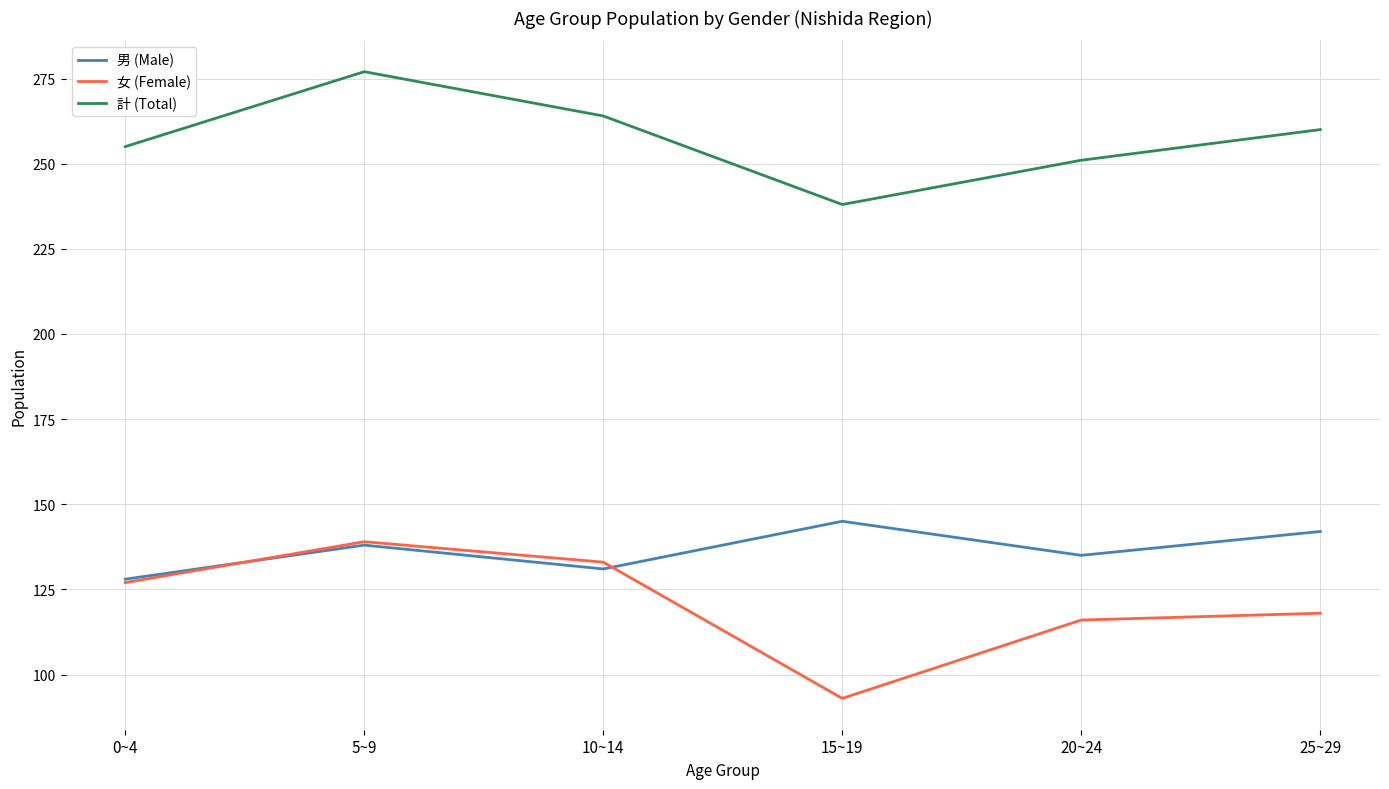

At 10~14, list the series in order from largest to smallest.

計 (Total), 女 (Female), 男 (Male)